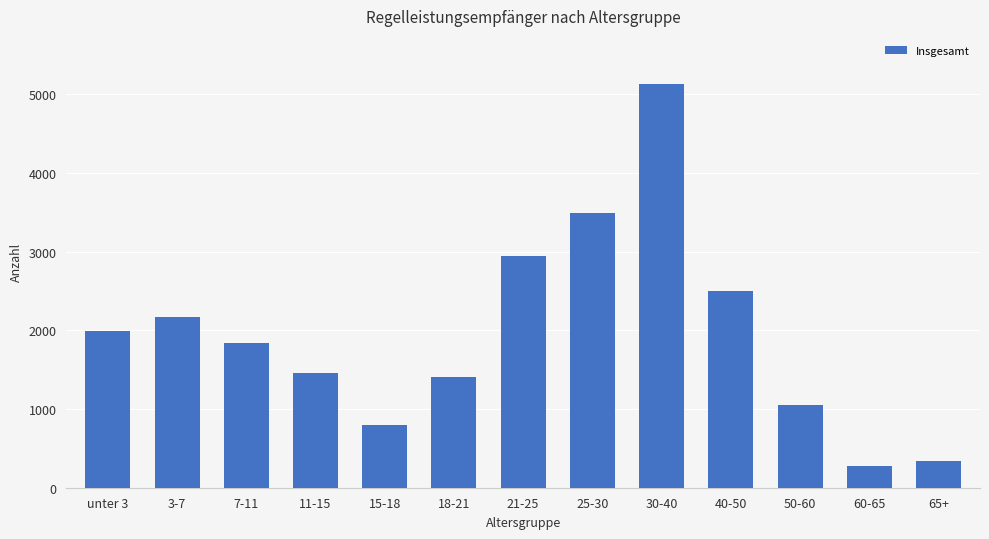

The chart shows a value of 990 at 40-50. True or false?

False